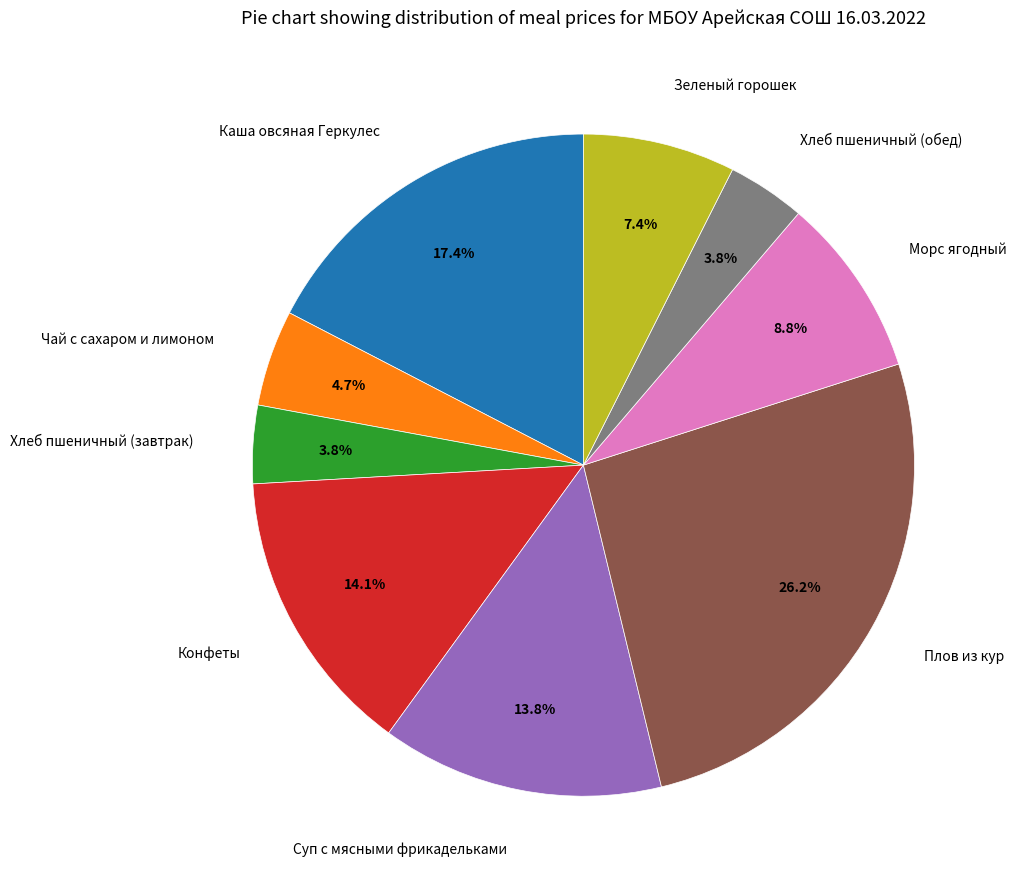

Does any single category account for the majority?

No